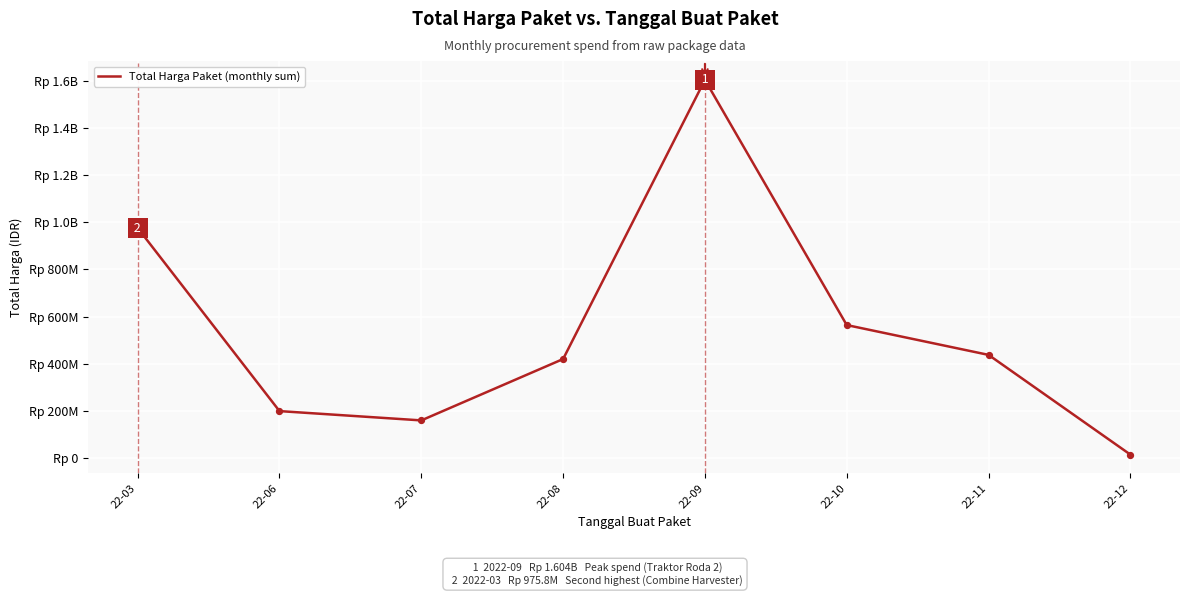

What is the change in value from 22-08 to 22-12?

-405325000